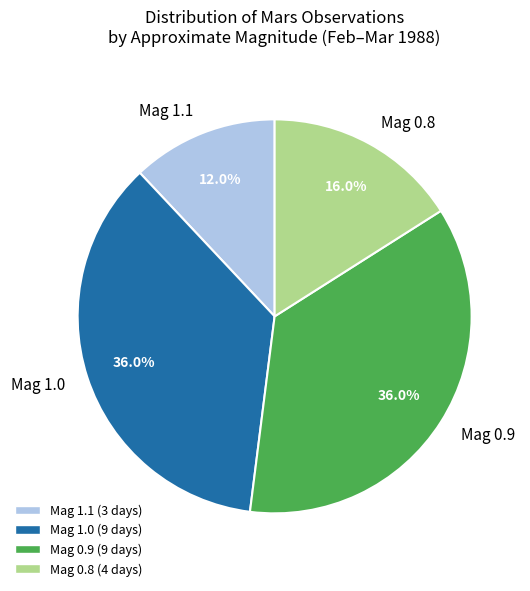

What percentage is NOT represented by Mag 1.0?

64.0%